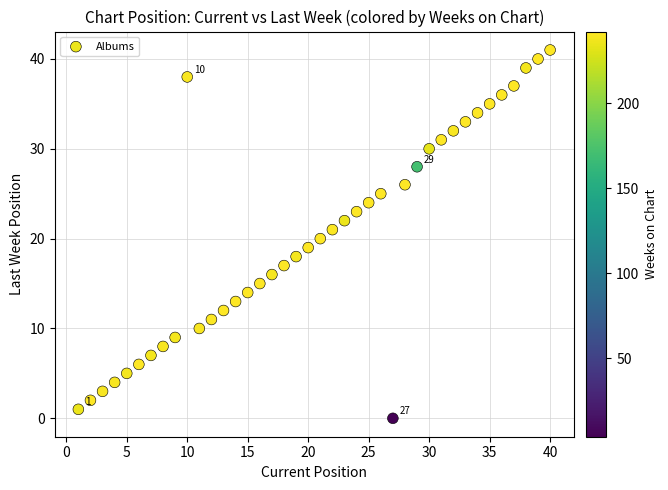

What is the range of X values (max minus min)?

39